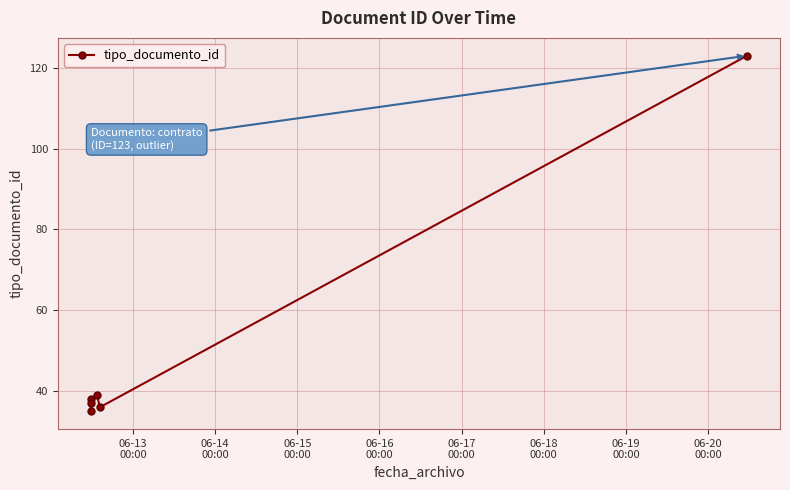

True or false: there are more than 0 points higher than both neighbors.

True